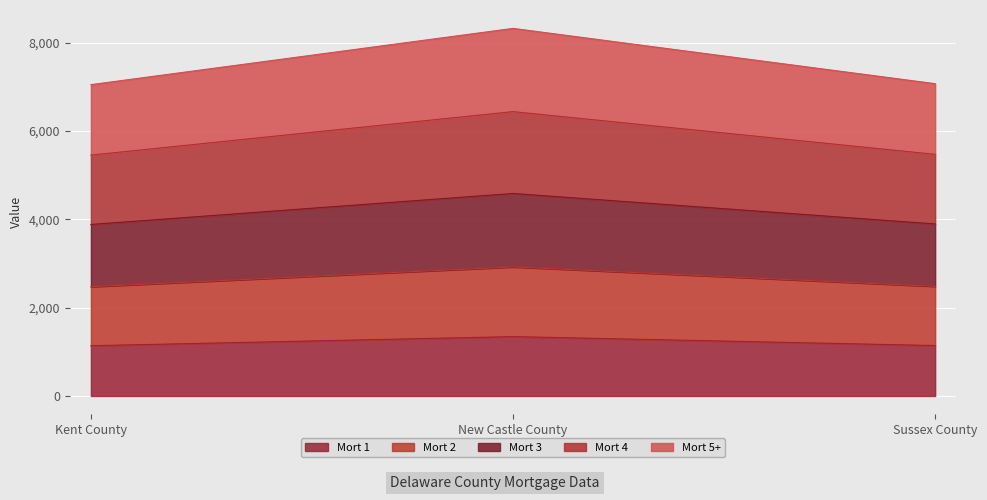

Where is Mort 1 nearest to the value 1241?

Sussex County